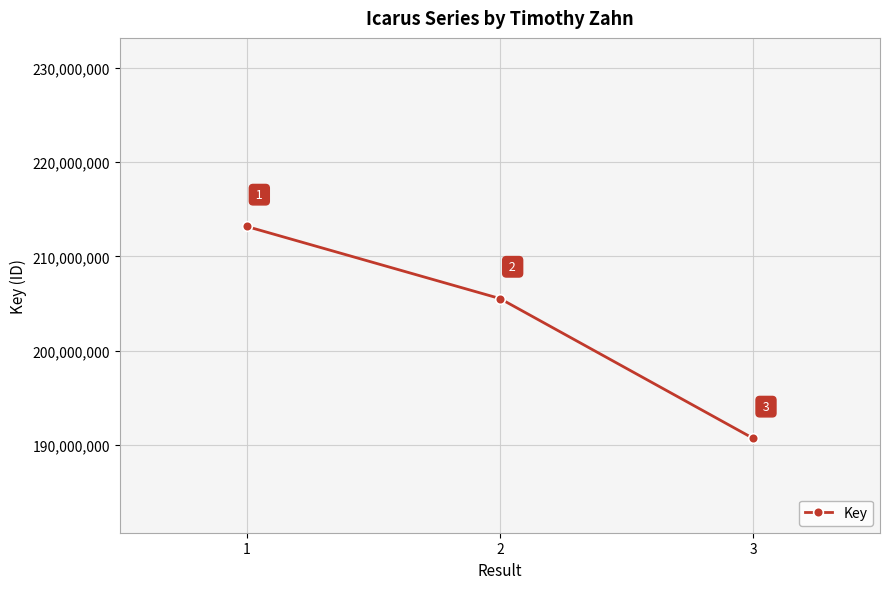

What is the difference between the second highest and minimum values?

14834738